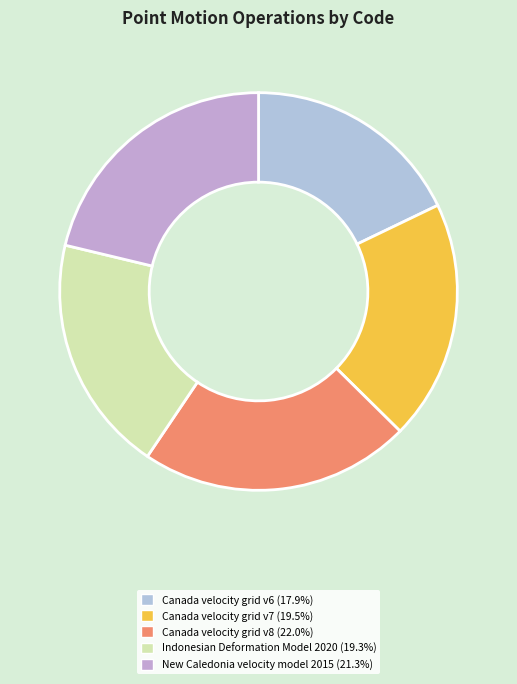

Count the number of slices in the pie.

5